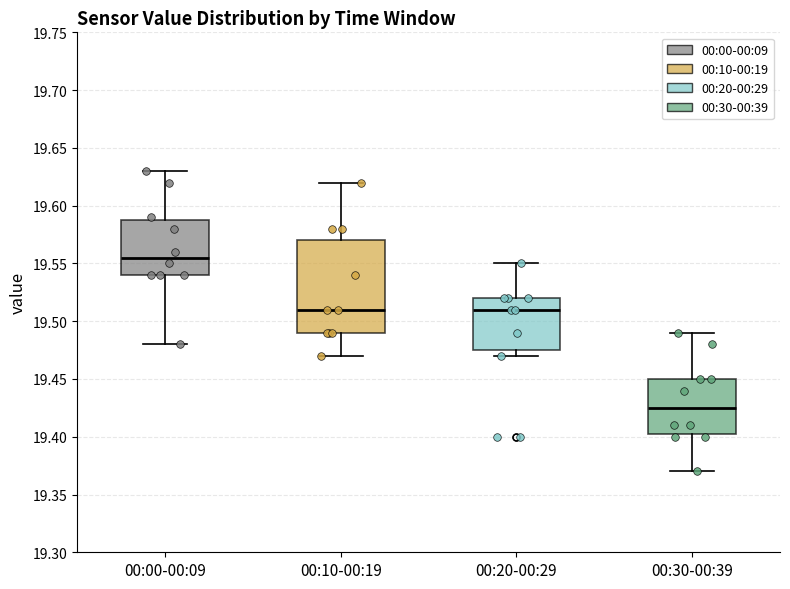

Which box has the highest median line?

00:00-00:09